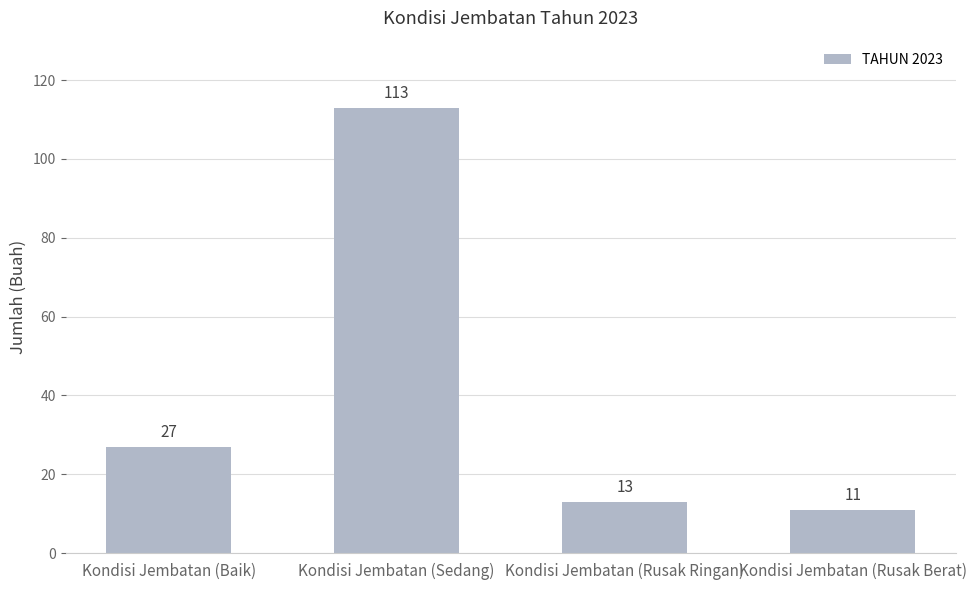

What is the sum of all values?

164